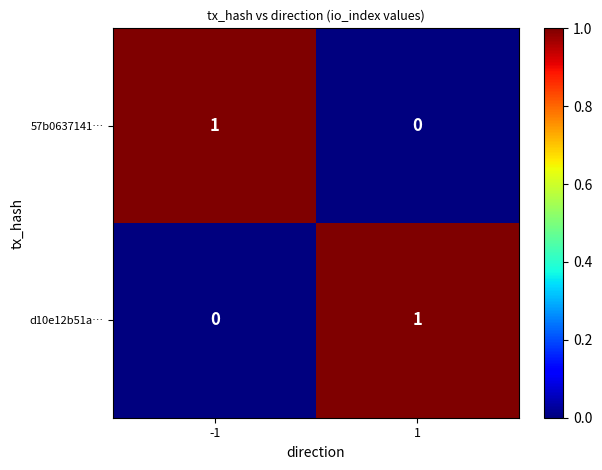

List the labels in order of d10e12b51a… value, largest first.

1, -1